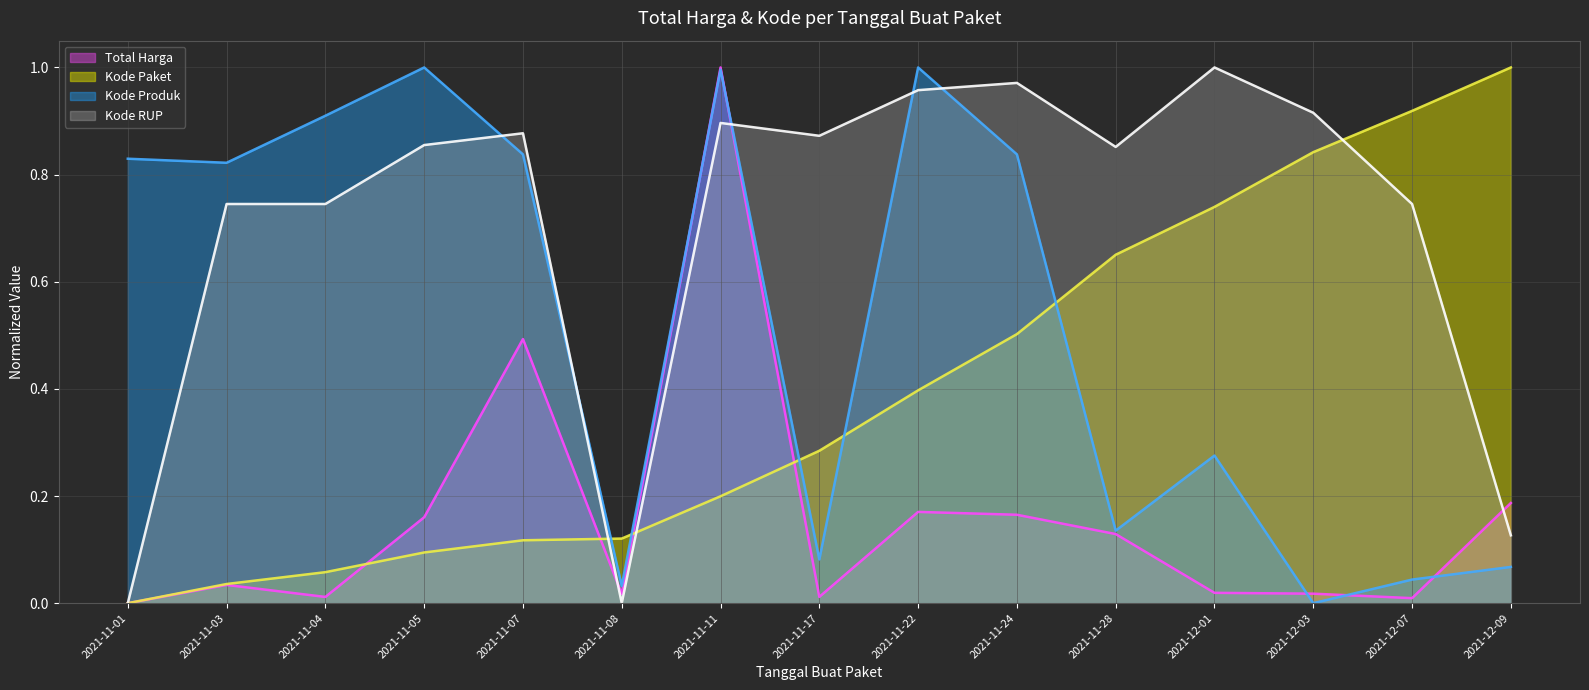

How many lines are shown in the chart?

4